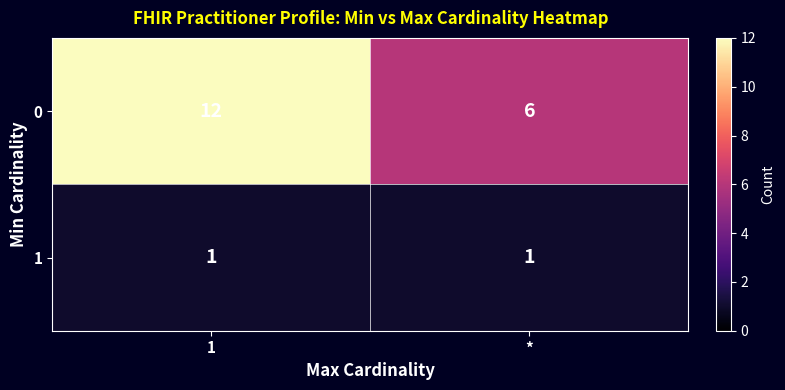

Which series changed the most between 1 and *?

0